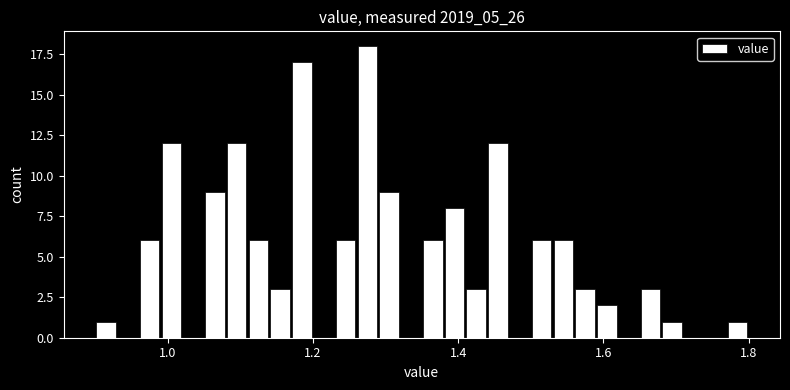

Read against the x-axis, roughly where is the centre of the tallest bar?

1.28